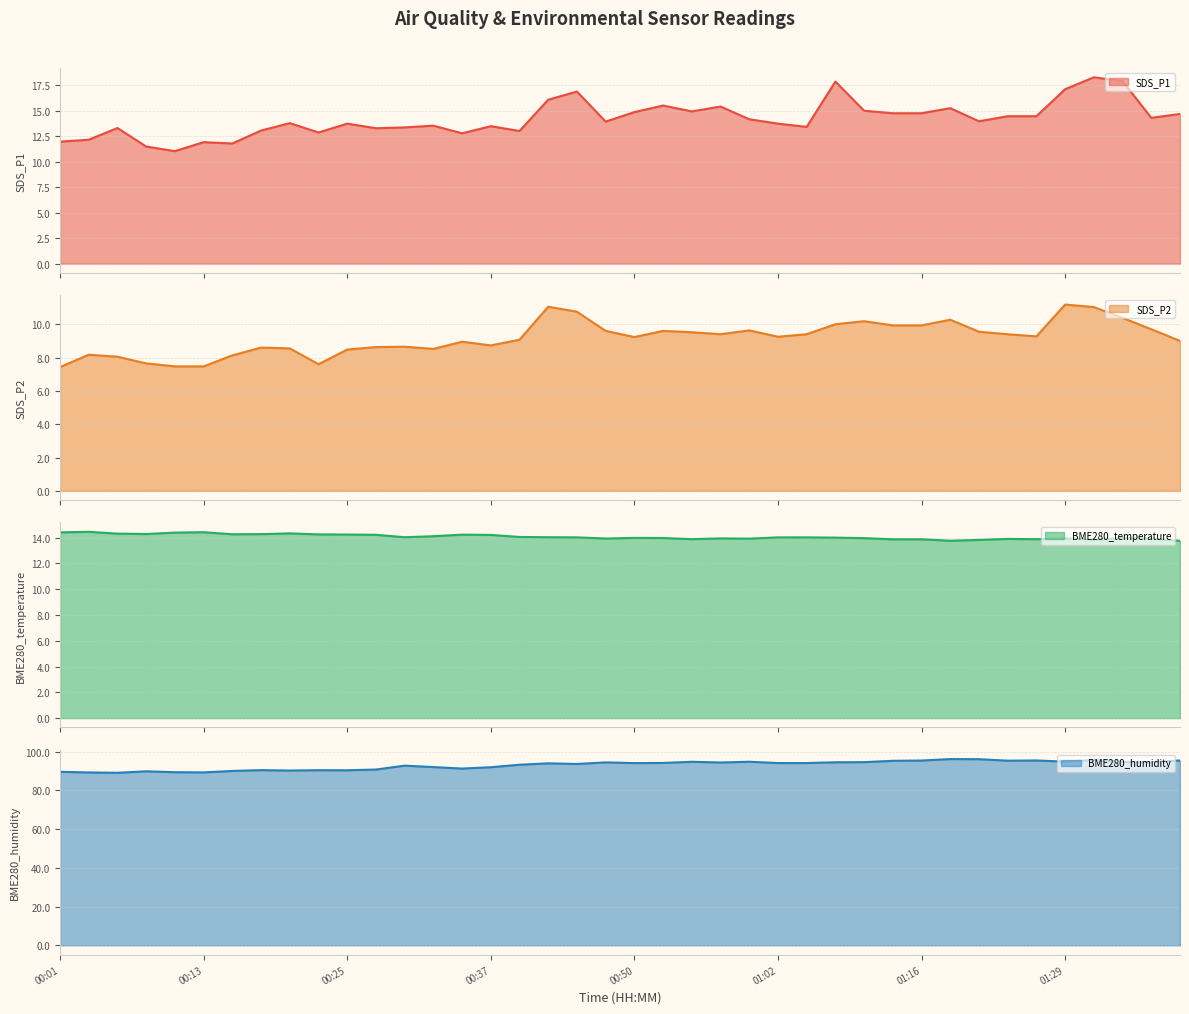

What is the spread (max minus min) of values at 01:16?

85.5